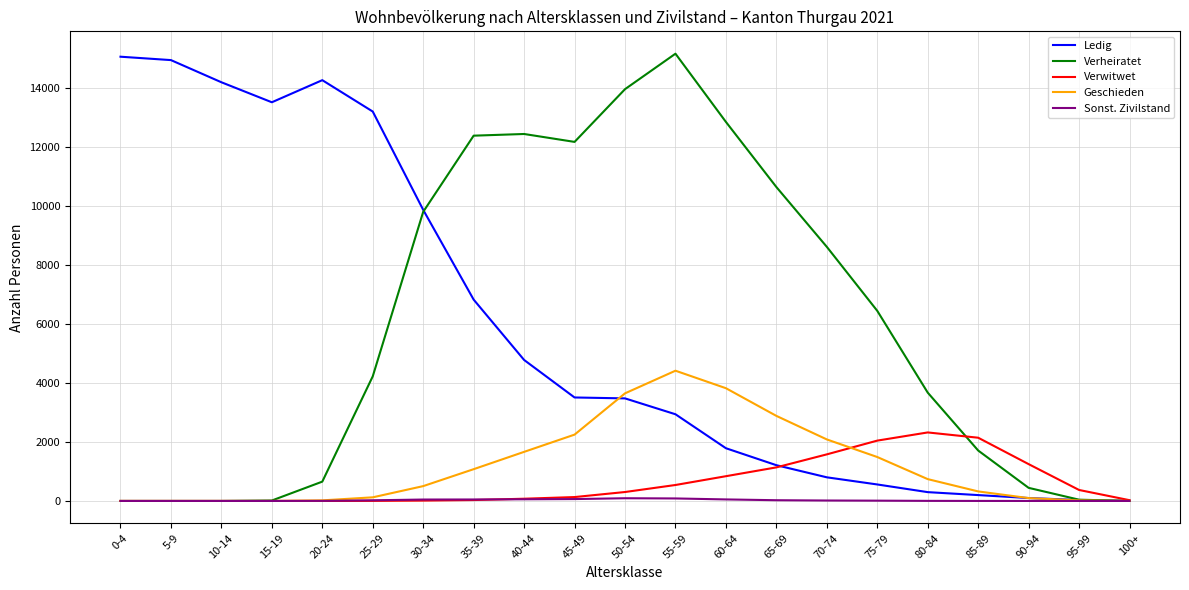

Rank the series at 70-74 from highest to lowest value.

Verheiratet, Geschieden, Verwitwet, Ledig, Sonst. Zivilstand